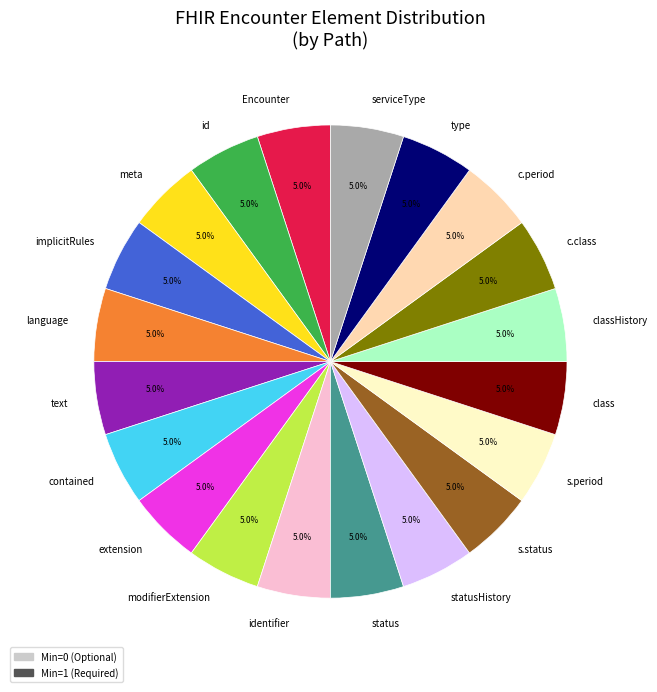

Does identifier represent more than half of the total?

No